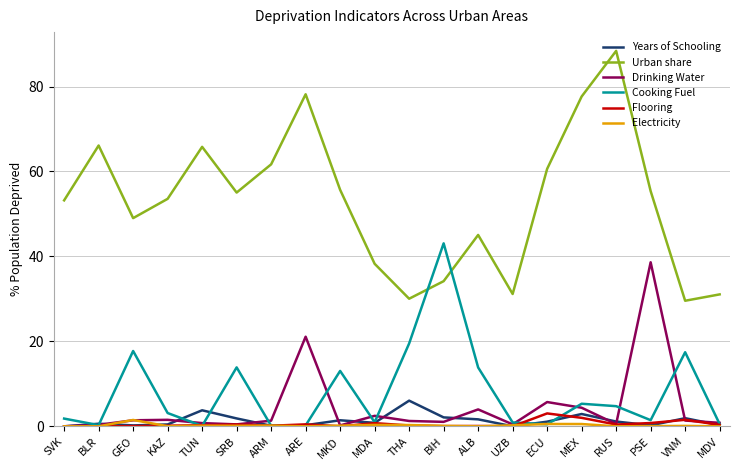

After their last crossing, which series has the higher values: Urban share or Cooking Fuel?

Urban share